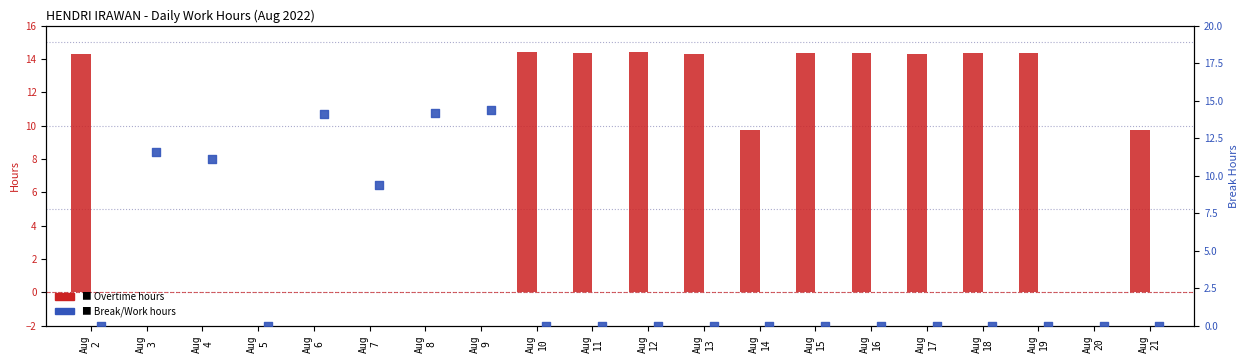

What is the total value across all series at Aug
11?

14.4